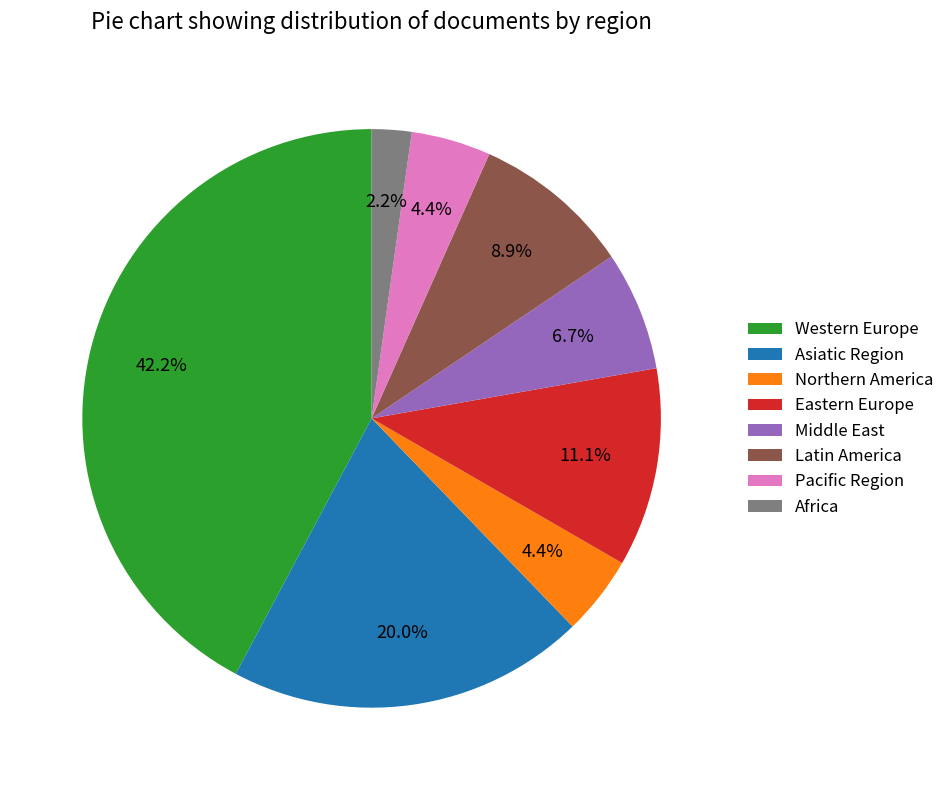

Approximately how many times larger is the value at Pacific Region compared to Africa?

2.0